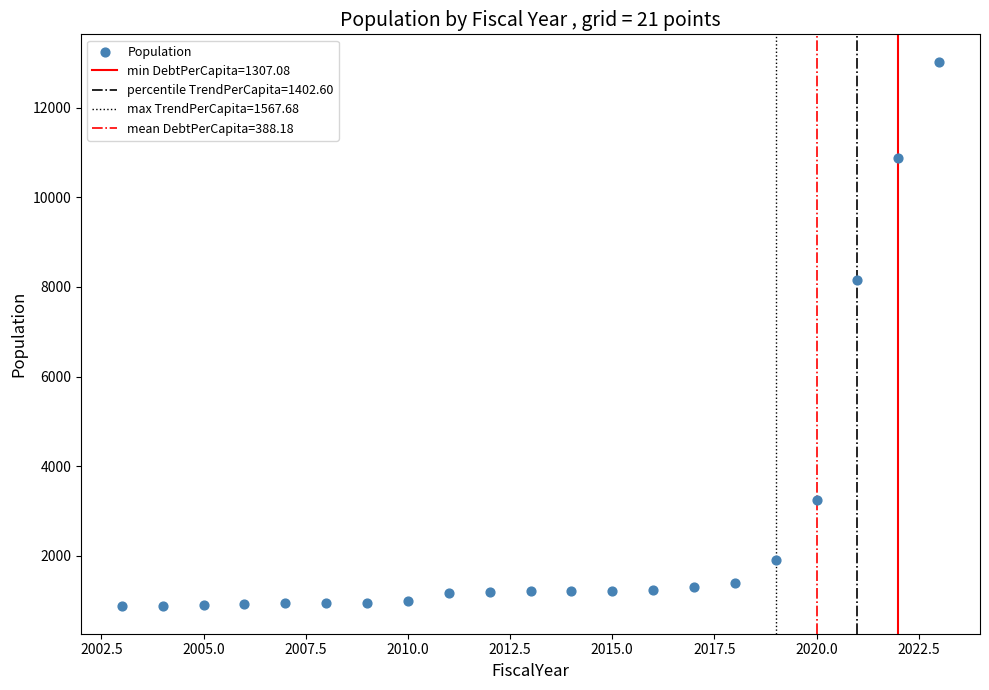

What is the range of X values (max minus min)?

20